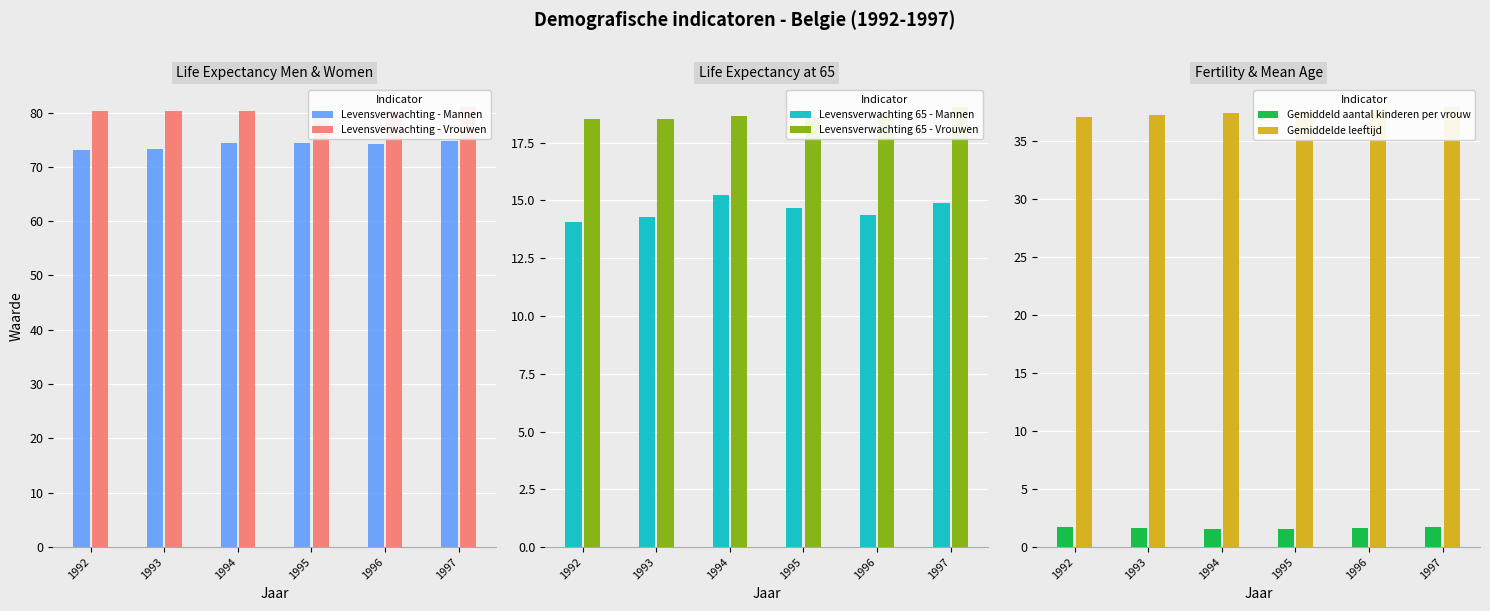

What is the sum of the Levensverwachting 65 - Vrouwen values at 1992 and 1994?

37.2